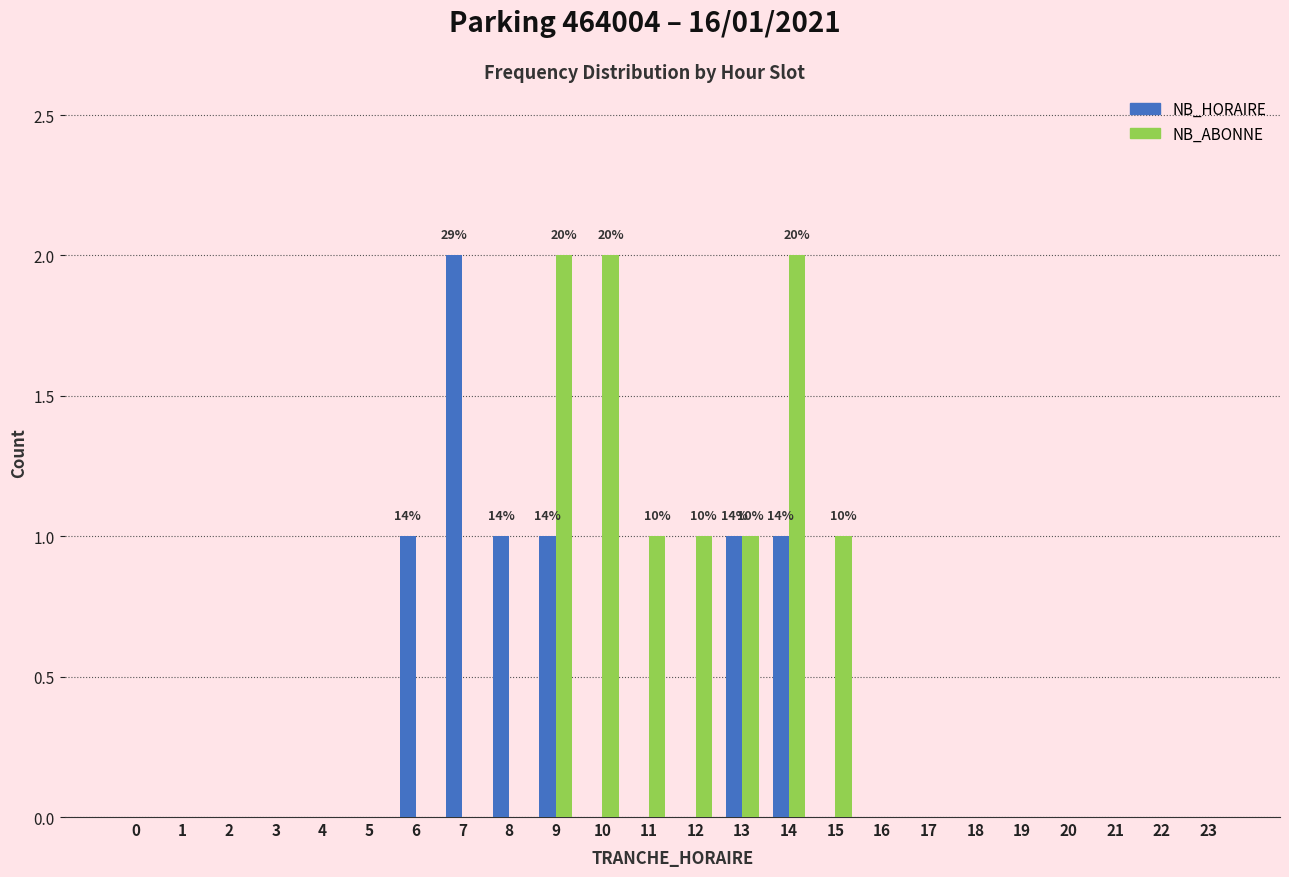

Which series changed the most between 8 and 17?

NB_HORAIRE